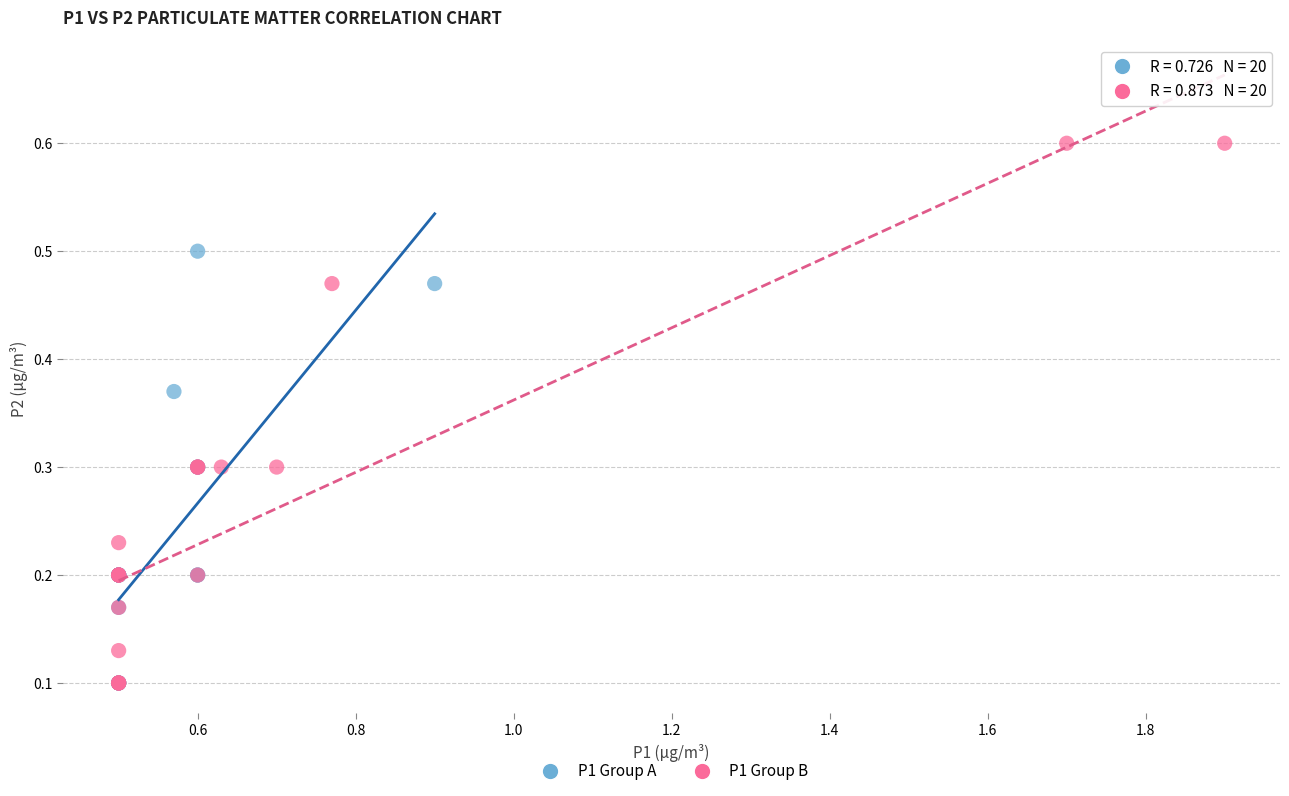

Which series contains the highest Y value?

P1 Group B